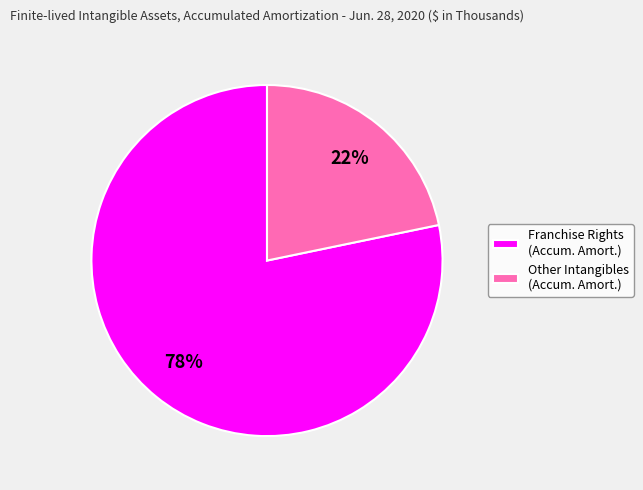

Which slice is the largest?

Franchise Rights (Accum. Amort.)